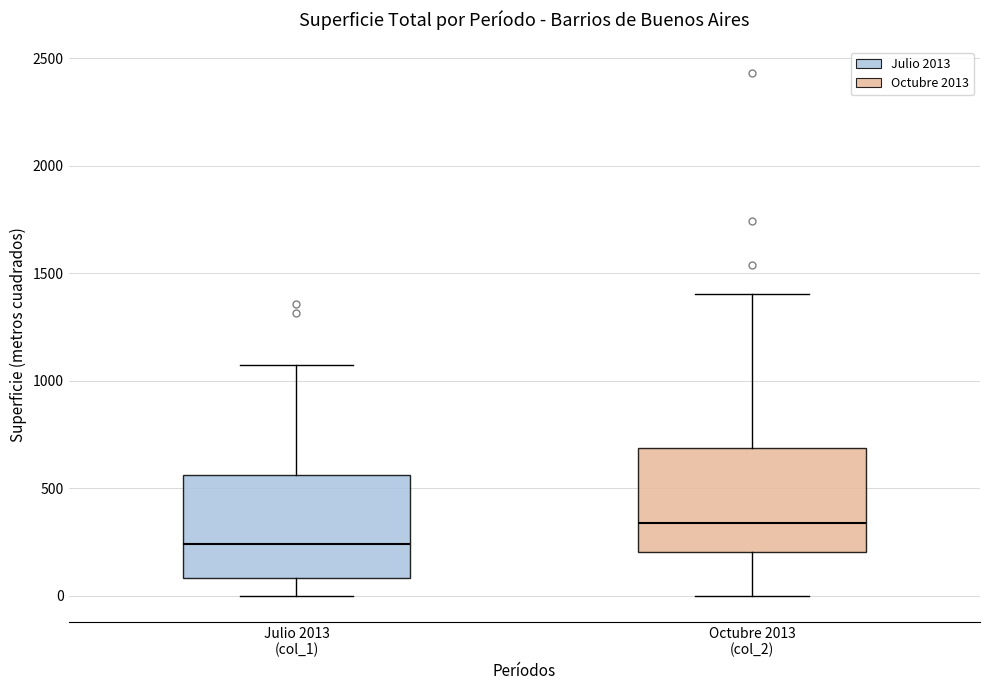

Reading left to right, read every box against the y-axis: the position of its median line, the range the box covers, and the ends of its whiskers. The values are not printed on the chart, so give them approximately, as read against the axis.

Julio 2013 (col_1): median 250, box 100 to 550, whiskers 0 to 1050
Octubre 2013 (col_2): median 350, box 200 to 700, whiskers 0 to 1400